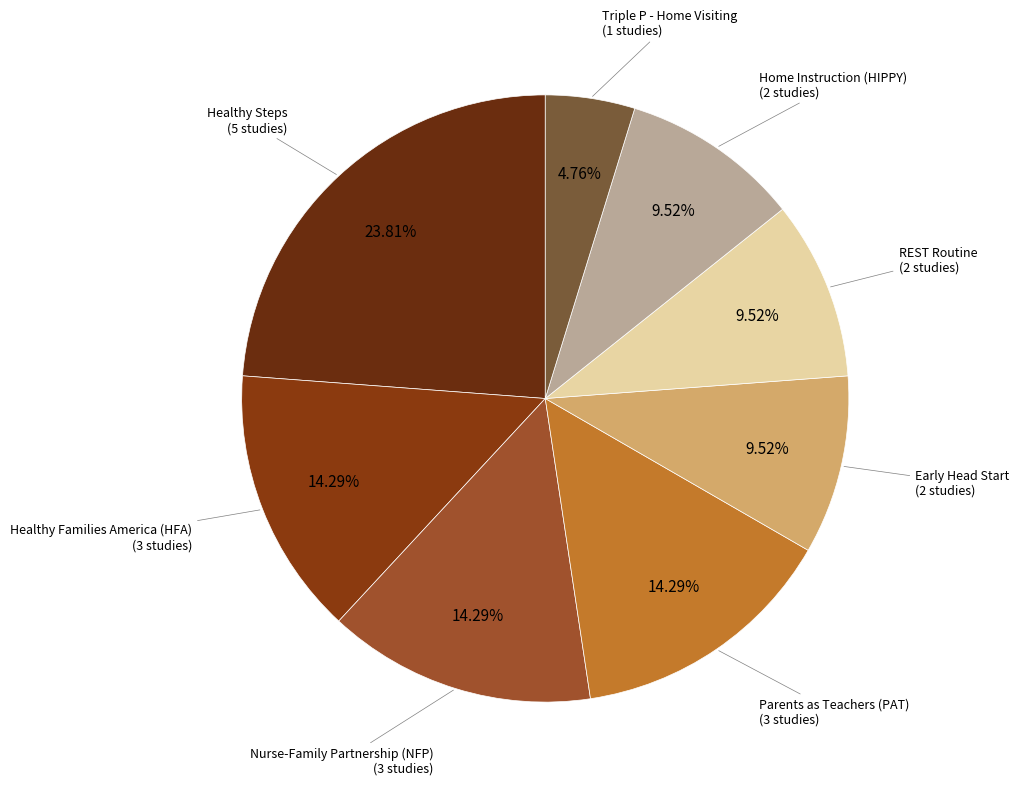

How many segments does this pie chart have?

8